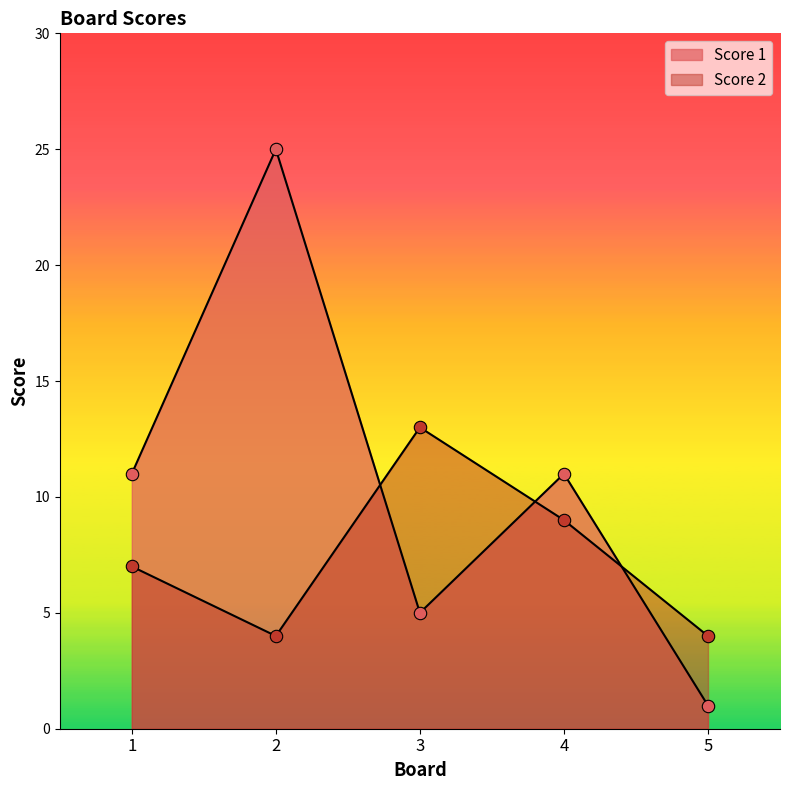

Which series has the largest Y range (max minus min)?

Score 1